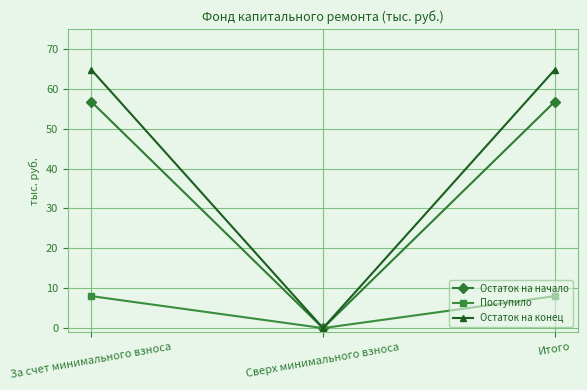

Is it true that Поступило equals 8.0 at За счет минимального взноса?

True